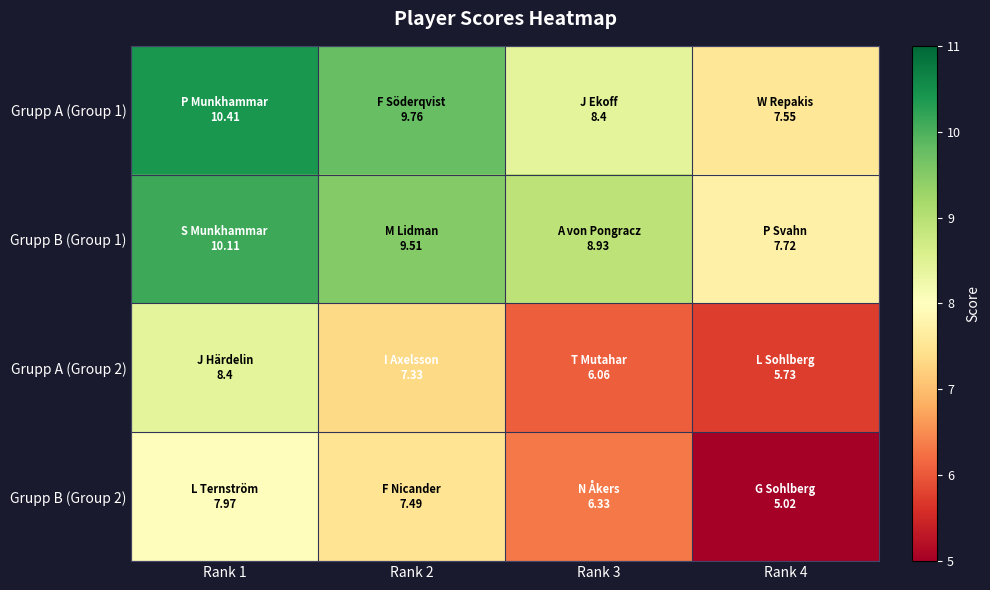

What is the spread (max minus min) of values at Rank 3?

2.9